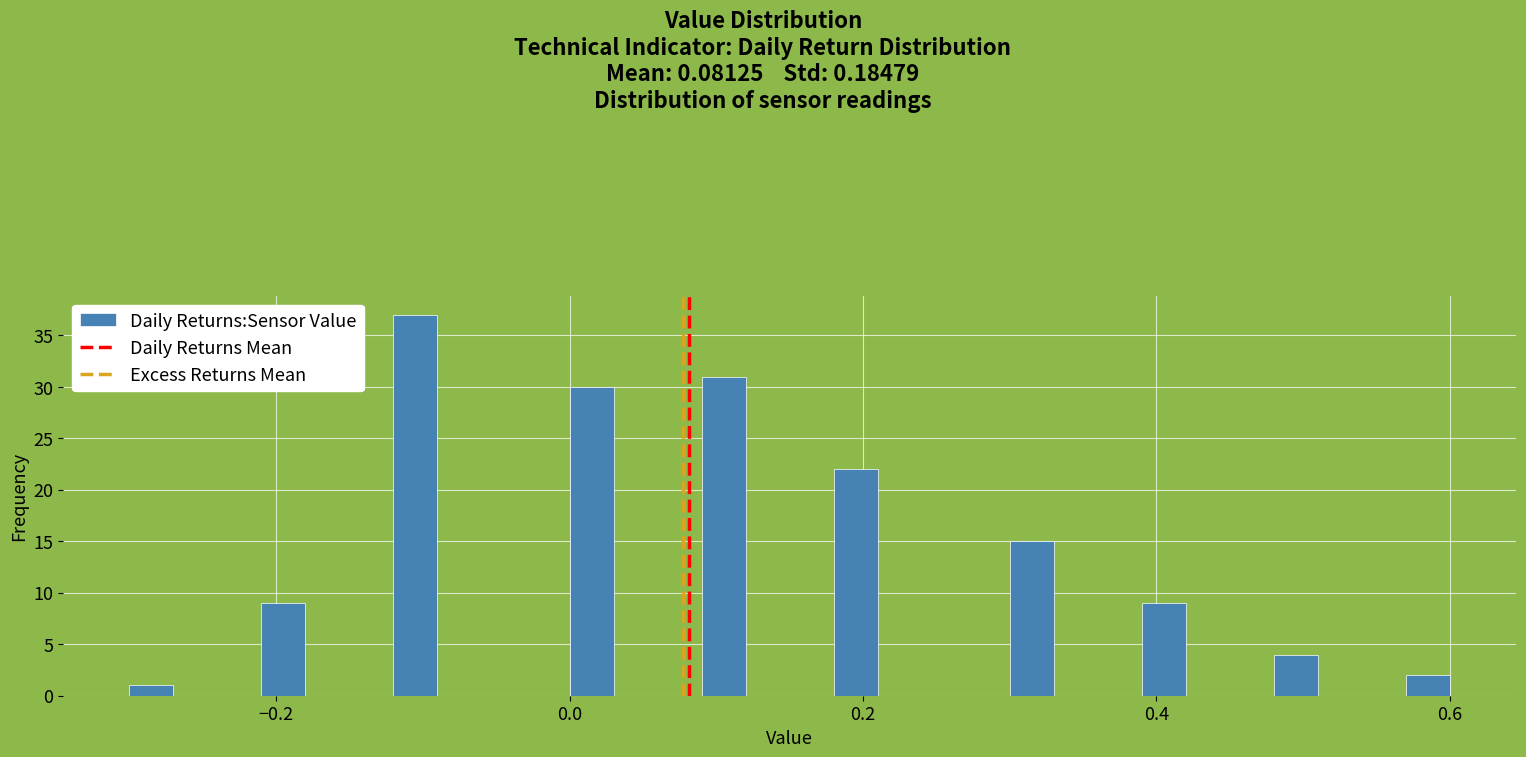

Around what value on the x-axis is the tallest bar? Give the approximate position of its centre, as read against the axis.

-0.10